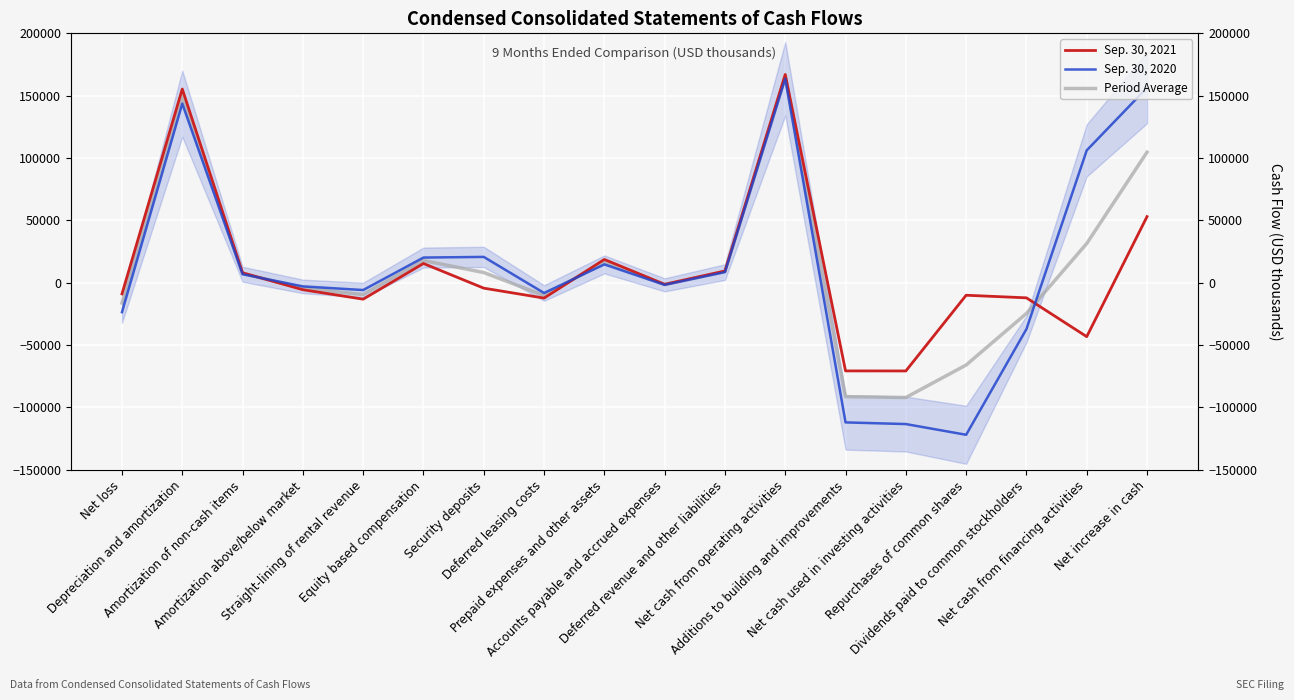

What is the minimum value for Period Average?

-92057.0